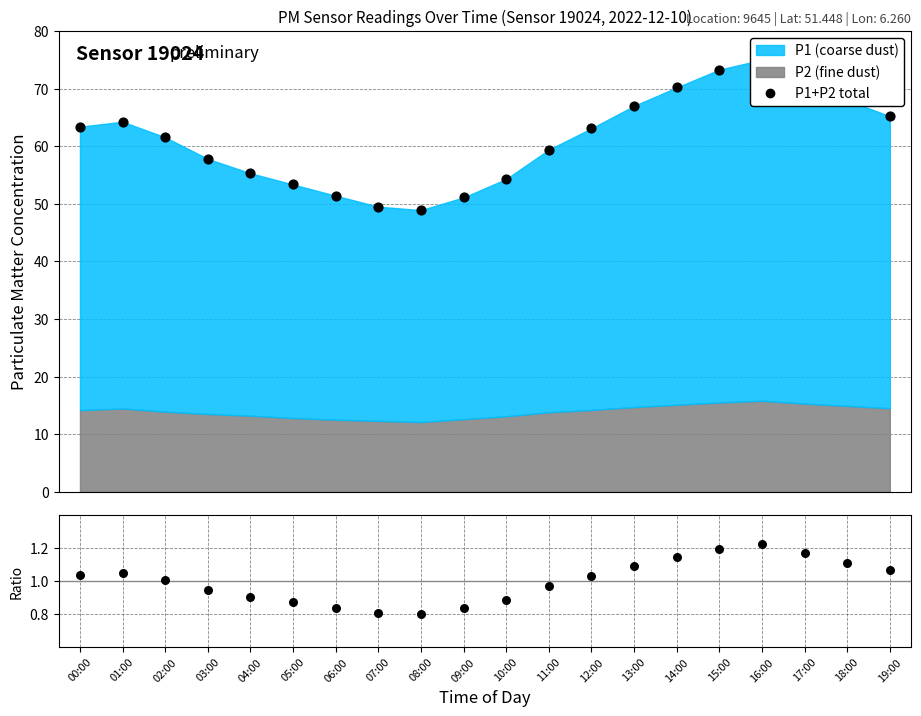

At which category is the sum across all series the highest?

16:00